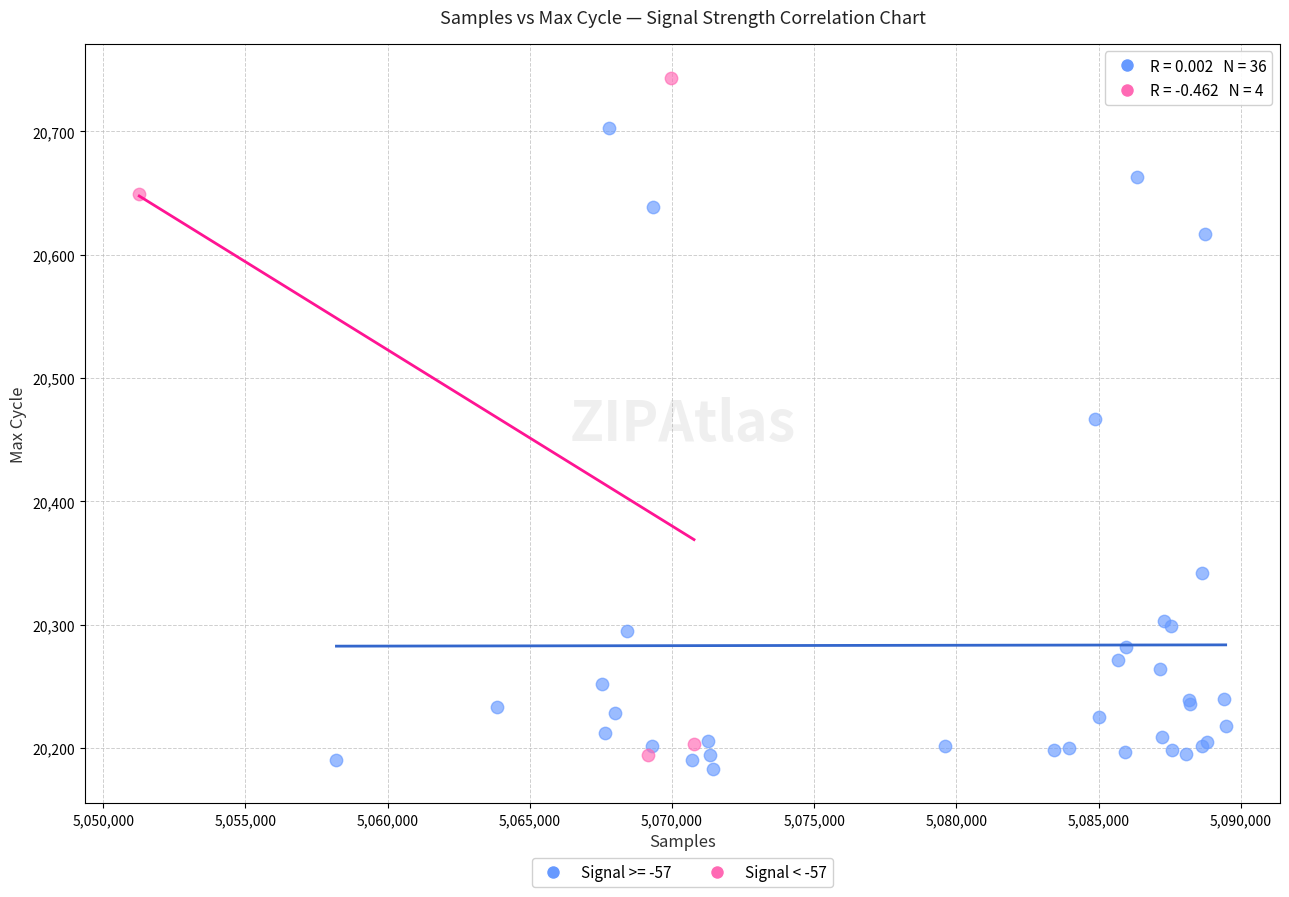

Which series reaches the maximum Y coordinate?

Signal < -57